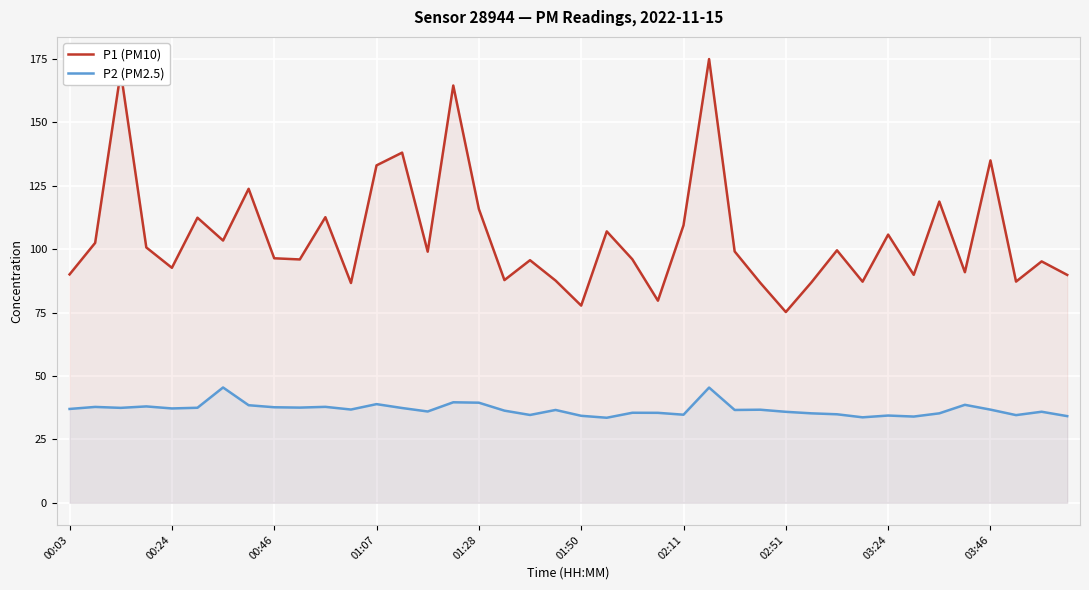

True or false: P2 (PM2.5) and P1 (PM10) intersect in this chart.

False